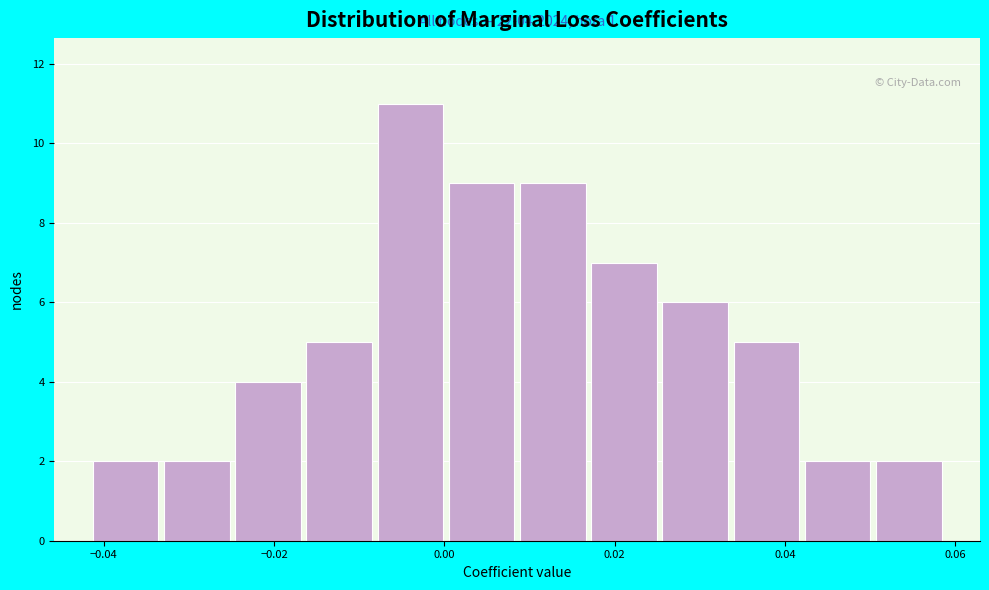

Over which range of the x-axis is the bar tallest?

-0.008 to 0.000